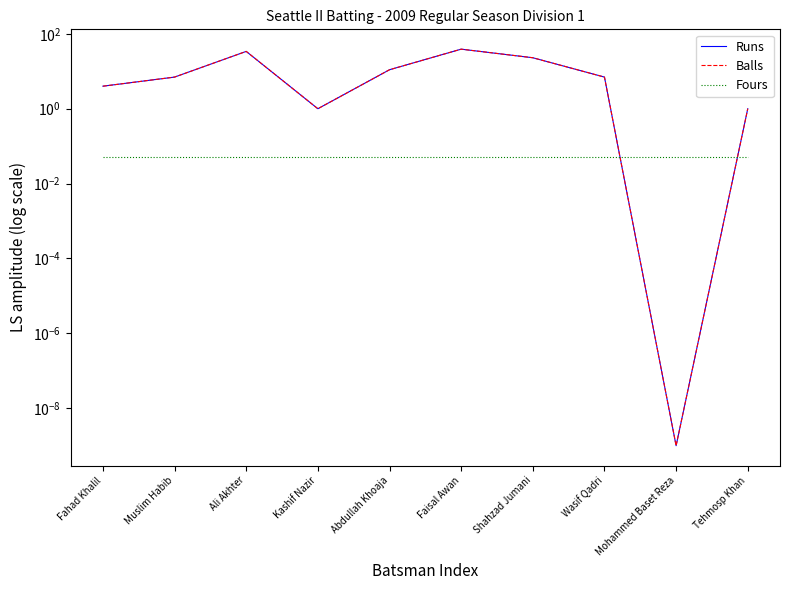

After their last crossing, which series has the higher values: Fours or Balls?

Balls